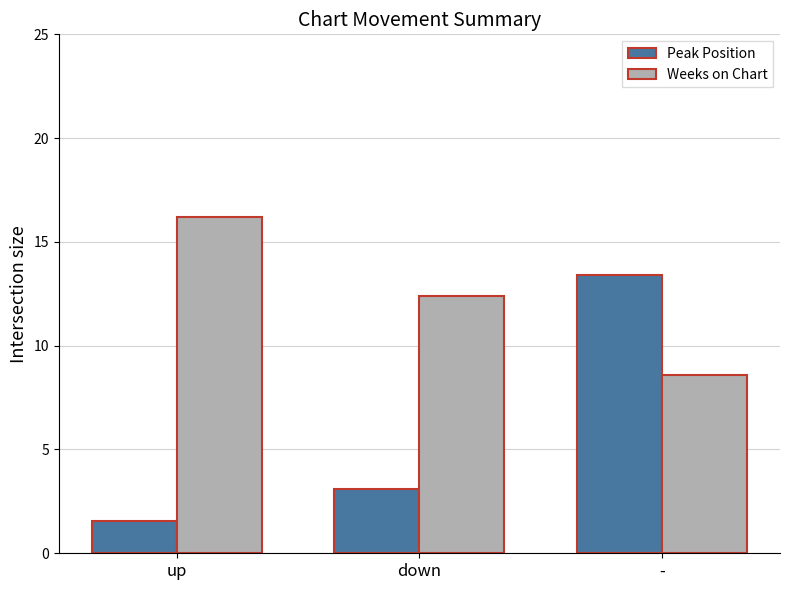

Does the chart contain stacked bars?

No